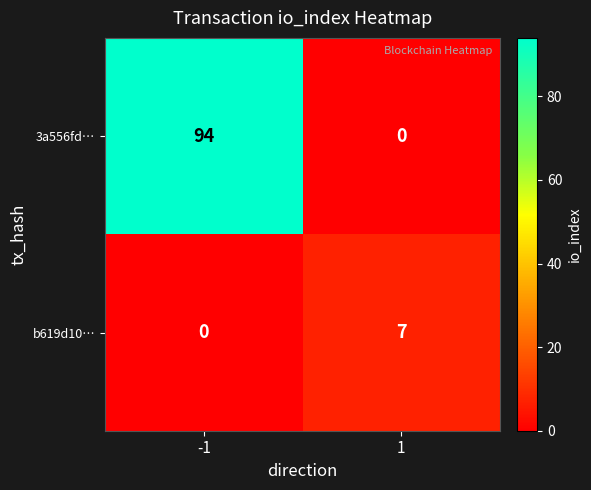

What is the sum of all 3a556fd… values?

94